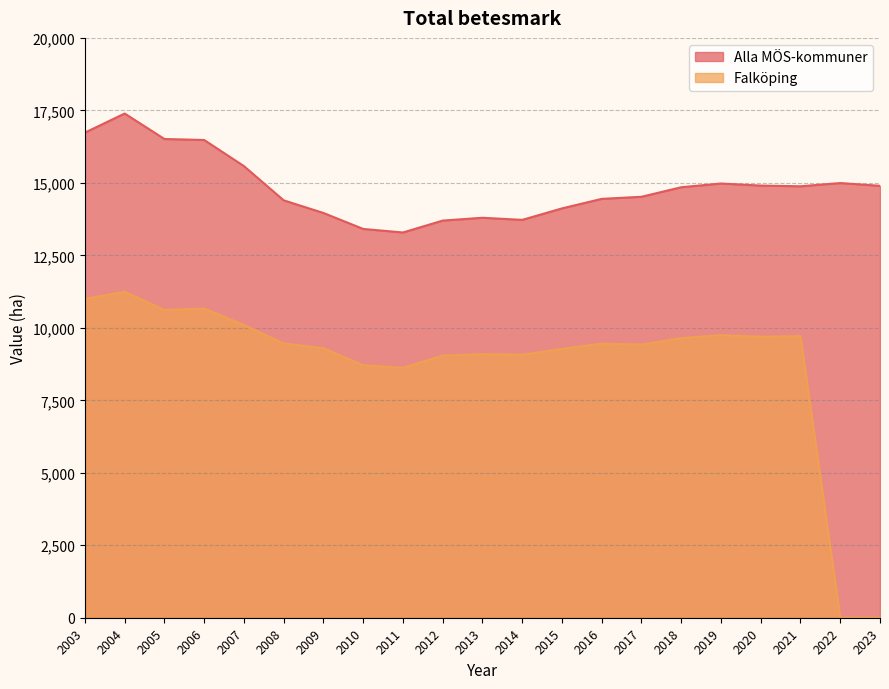

How many values in the Alla MÖS-kommuner series are below 14851?

10